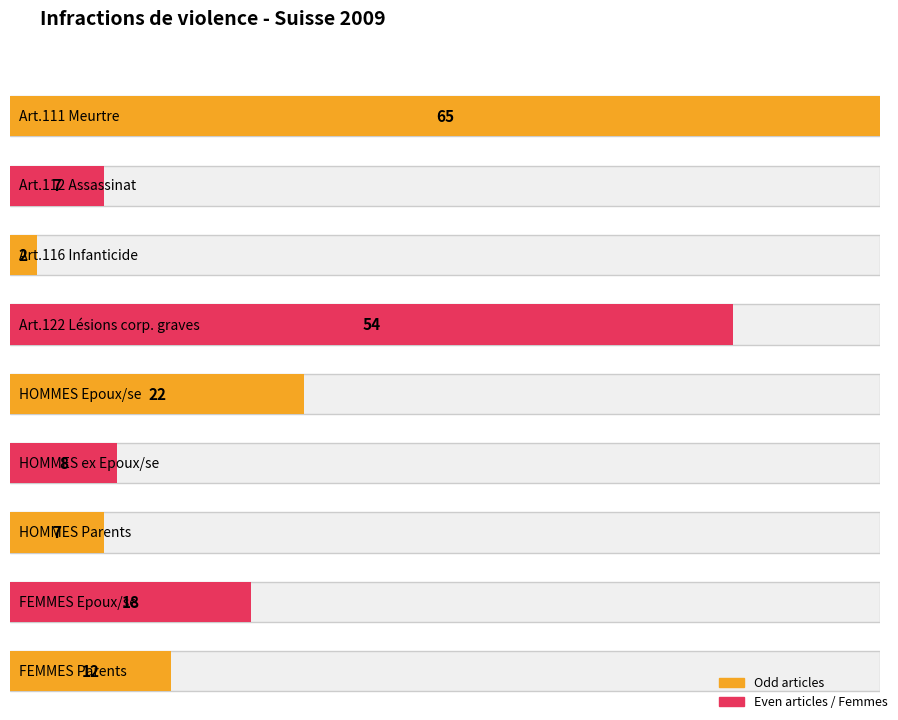

What is the ratio of the value at Art.122 Lésions corp. graves to the value at Art.111 Meurtre?

0.8